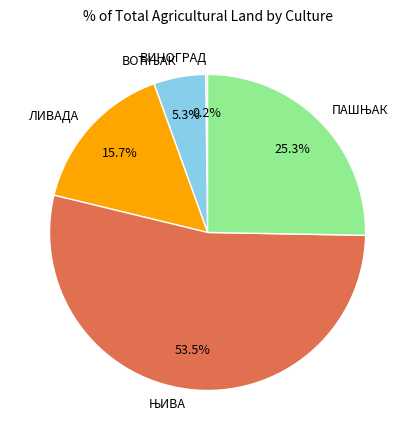

To the nearest percent, what percentage of the pie is ЛИВАДА?

16%